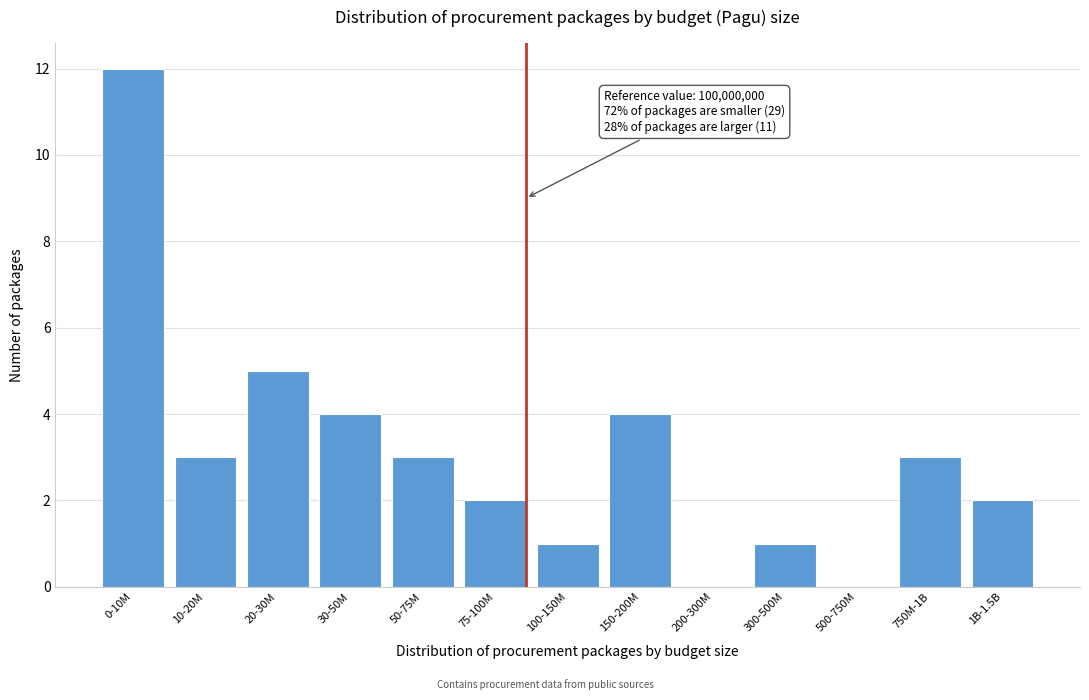

Reading left to right, list all the values displayed in this chart.

0-10M=12	10-20M=3	20-30M=5	30-50M=4	50-75M=3	75-100M=2	100-150M=1	150-200M=4	200-300M=0	300-500M=1	500-750M=0	750M-1B=3	1B-1.5B=2